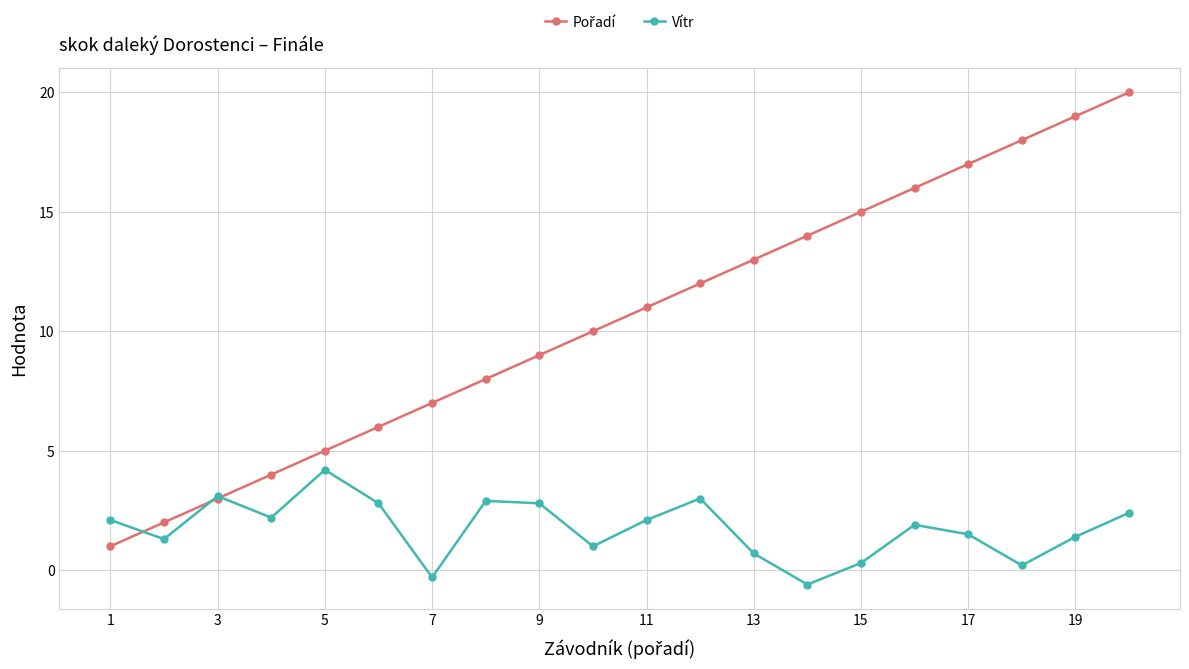

What is the difference between the second highest and second lowest values in the Vítr series?

3.4